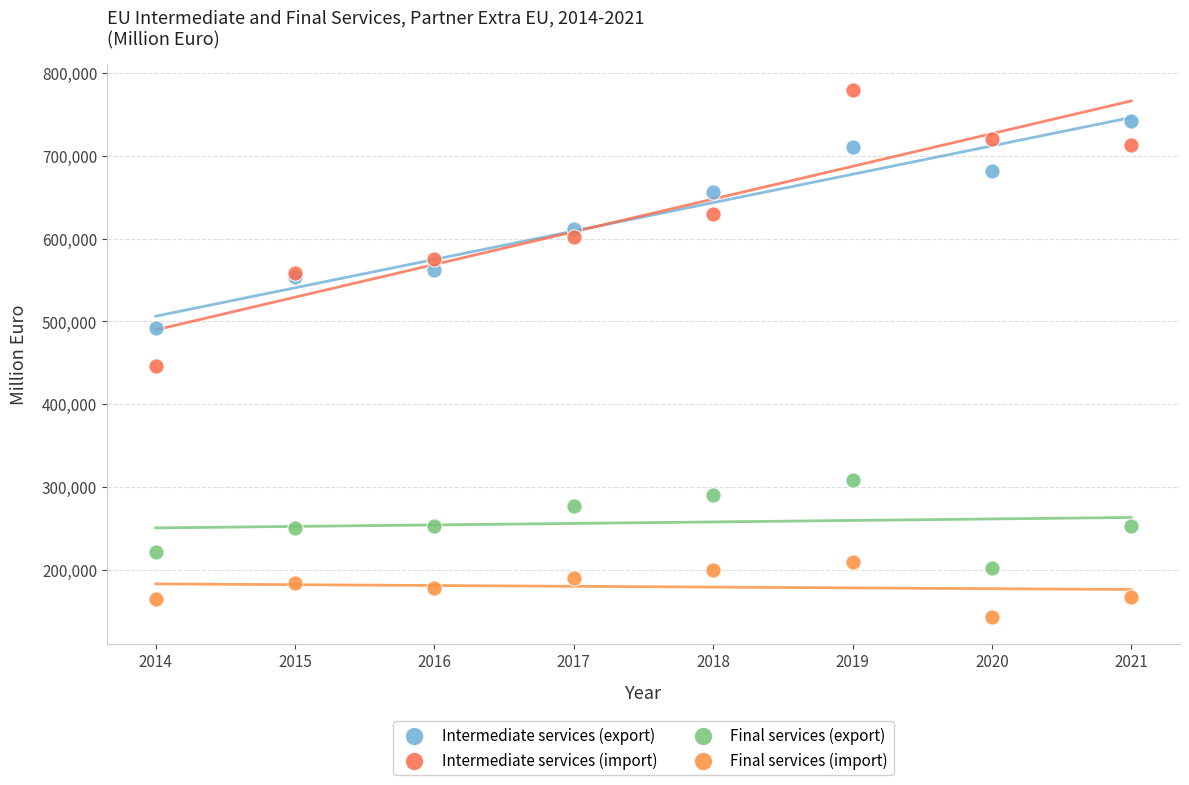

Across all series, what Y value is closest to 460967?

445553.1